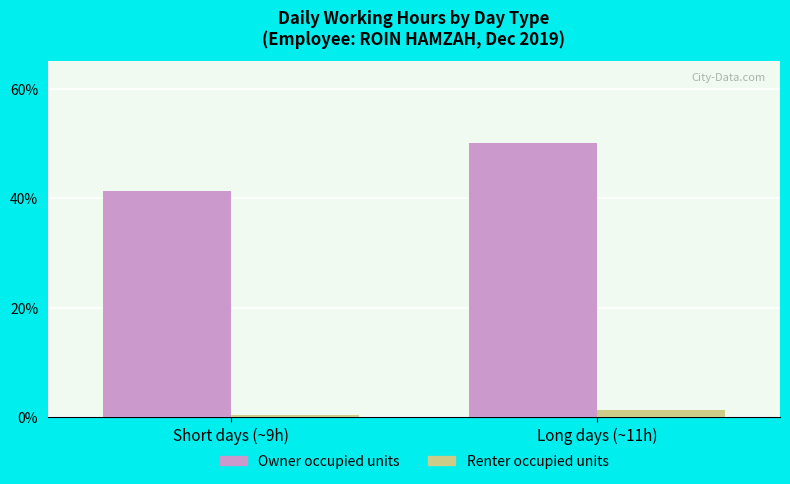

At which label is Owner occupied units closest to 45?

Short days (~9h)